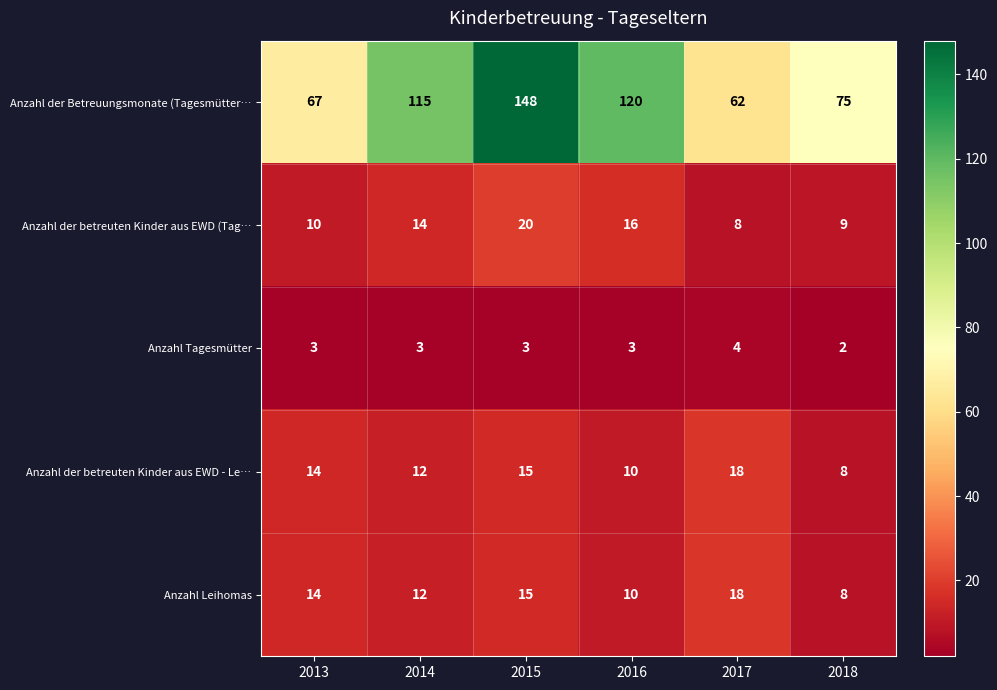

What is the approximate value of Anzahl der betreuten Kinder aus EWD (Tag… at 2016, to the nearest 5?

15